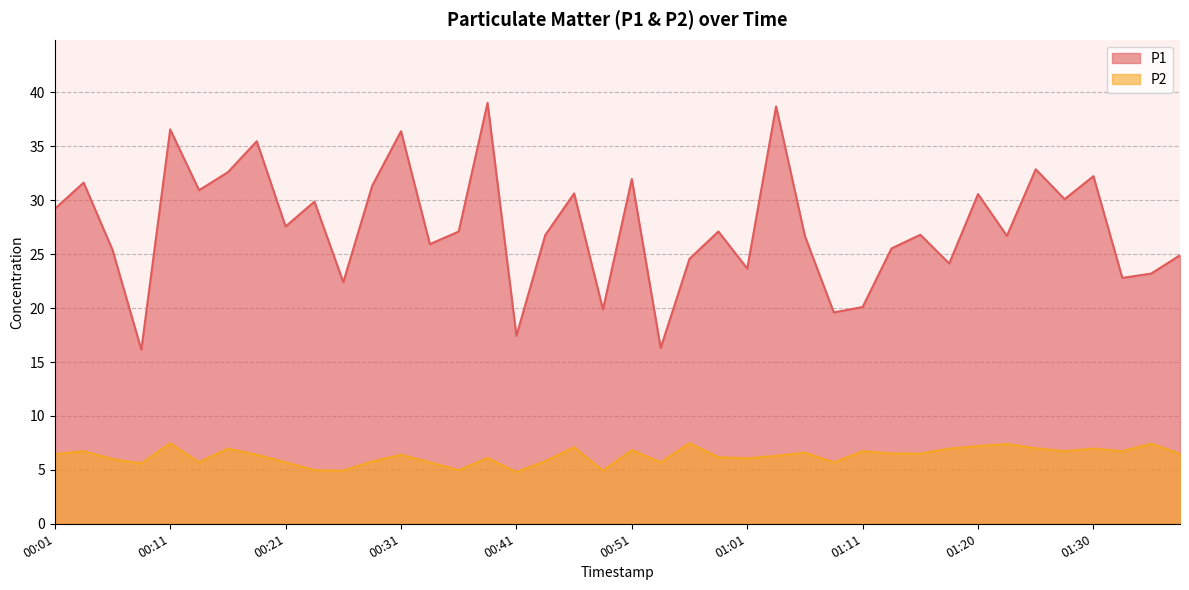

How many data points in P1 are above 27?

20